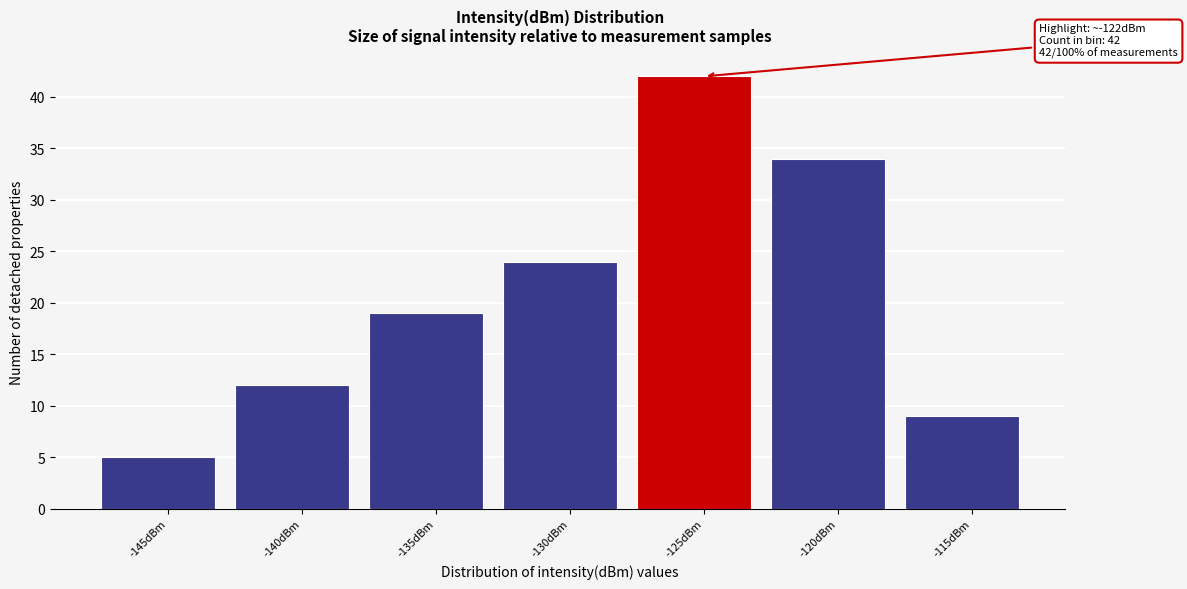

Reading right to left, list all the values displayed in this chart.

-115dBm=9	-120dBm=34	-125dBm=42	-130dBm=24	-135dBm=19	-140dBm=12	-145dBm=5